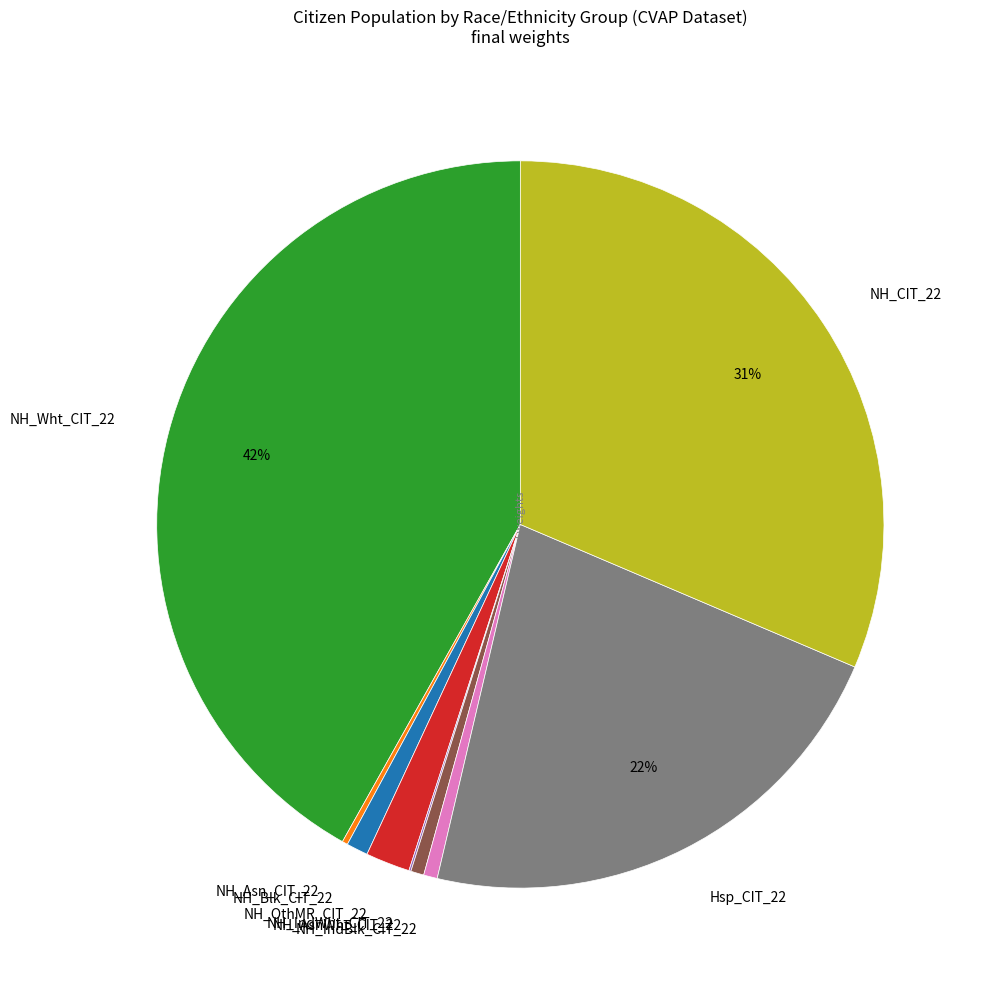

Which has a higher value, NH_Wht_CIT_22 or NH_CIT_22?

NH_Wht_CIT_22